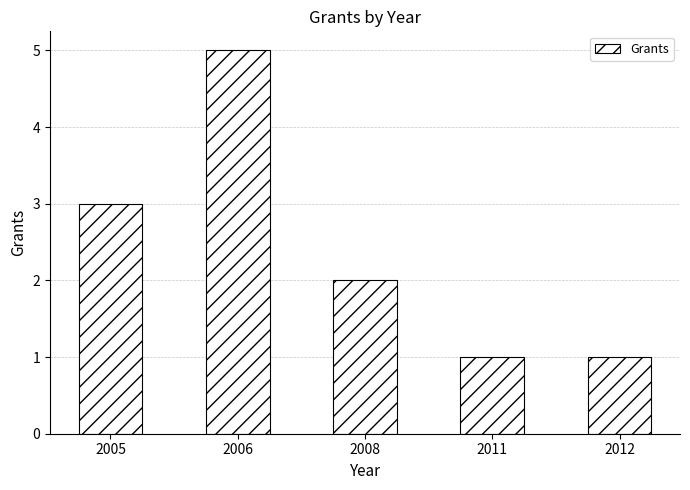

How many values are below 2?

2